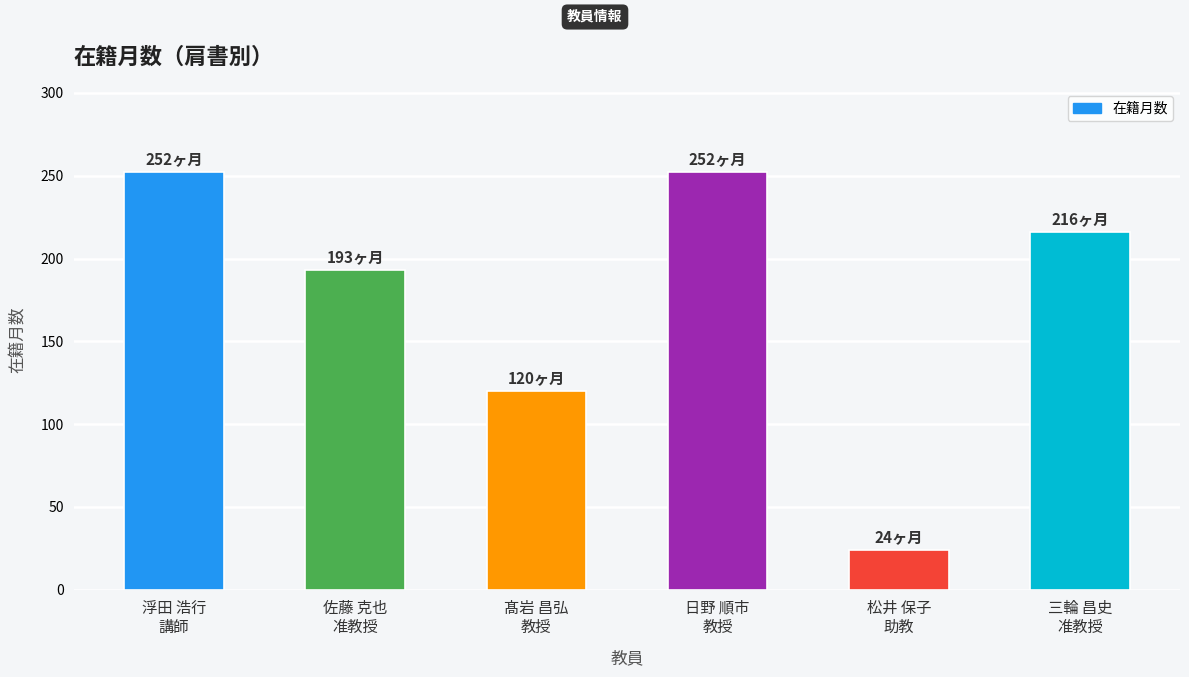

Which category has the lowest value across all series?

松井 保子
助教